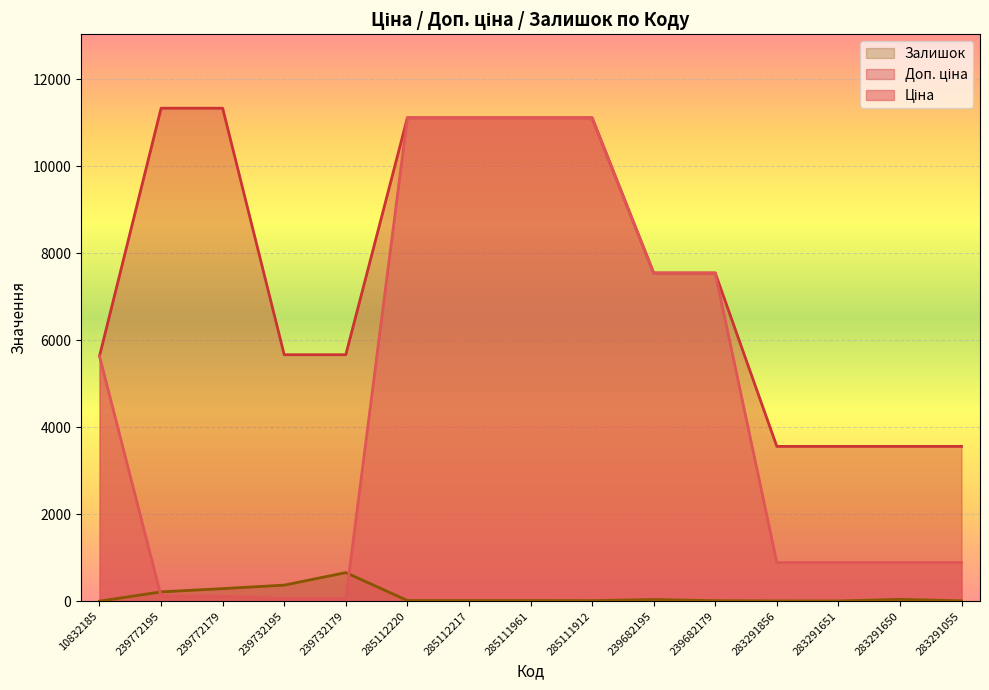

The value of Доп. ціна at 239772195 is 3240.4. True or false?

False